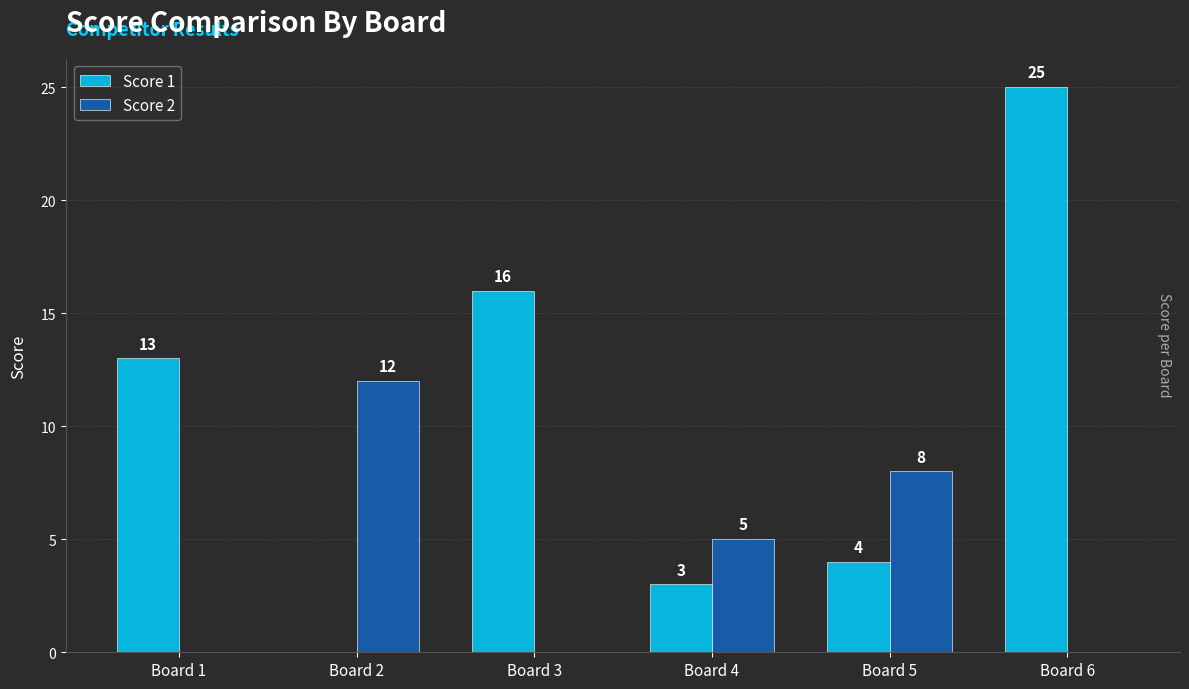

Reading left to right, extract all data points from this chart.

Score 1: Board 1=13	Board 2=0	Board 3=16	Board 4=3	Board 5=4	Board 6=25
Score 2: Board 1=0	Board 2=12	Board 3=0	Board 4=5	Board 5=8	Board 6=0